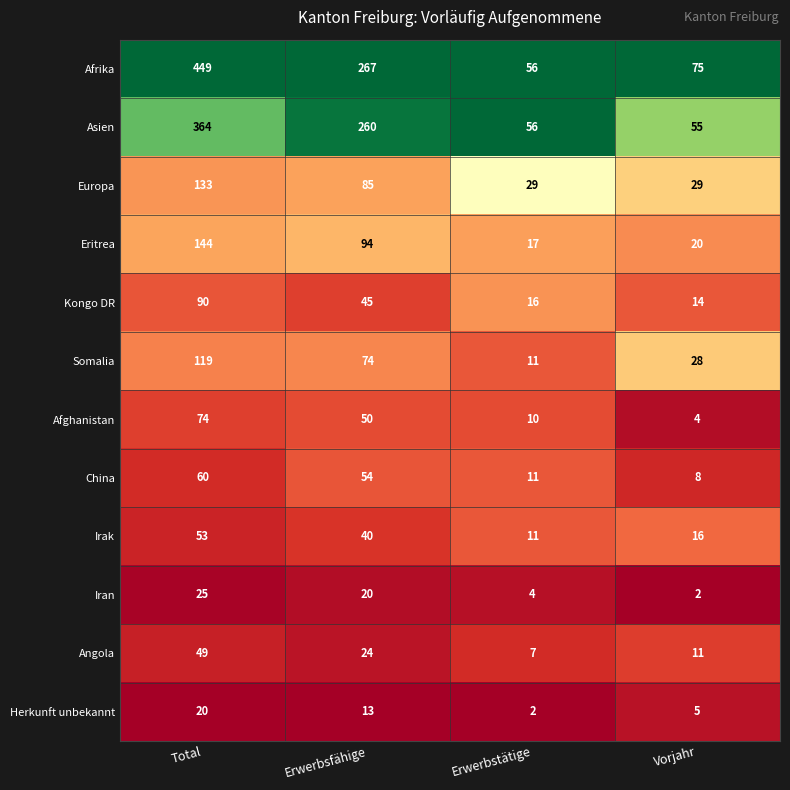

True or false: Afghanistan has a value of 6 at Vorjahr.

False